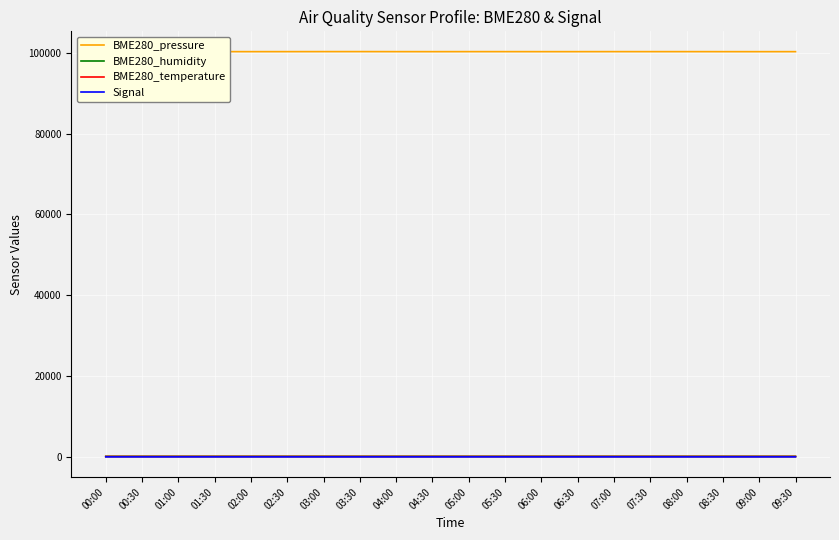

What is the difference between the highest and lowest values at 07:00?

100380.1